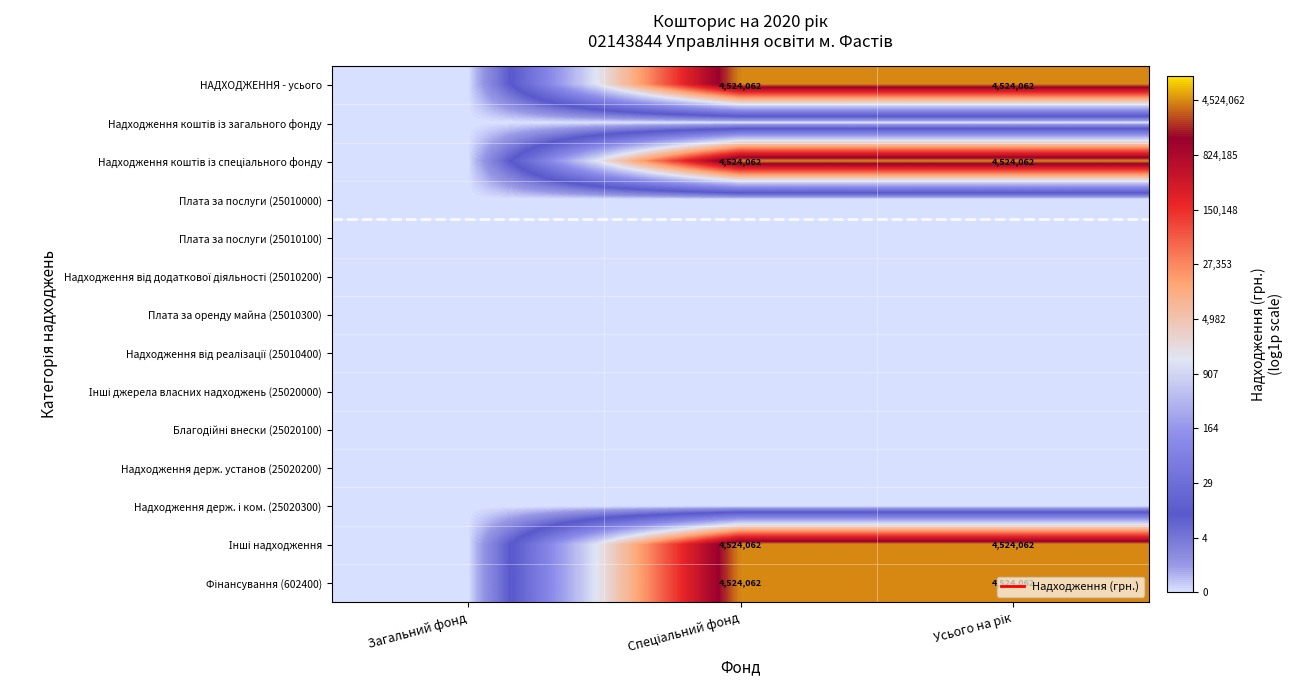

Which series has the largest range (max minus min)?

НАДХОДЖЕННЯ - усього